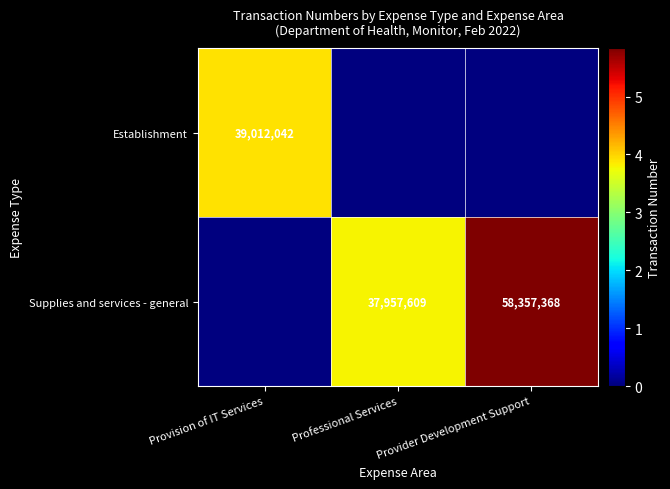

Is the value of Supplies and services - general at Provider Development Support greater than the value of Establishment at Provision of IT Services?

Yes